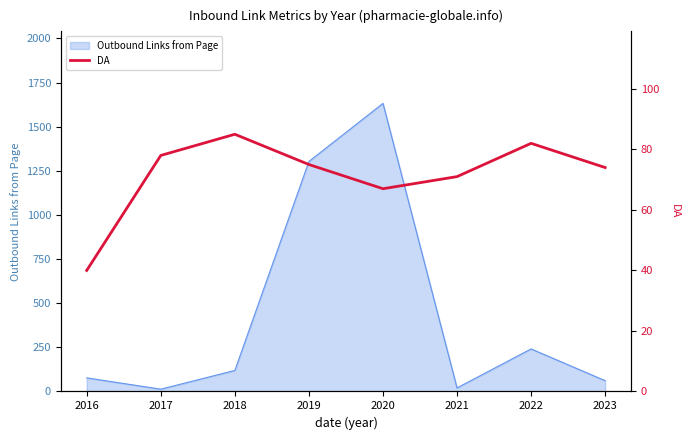

What is the greatest value displayed?

85